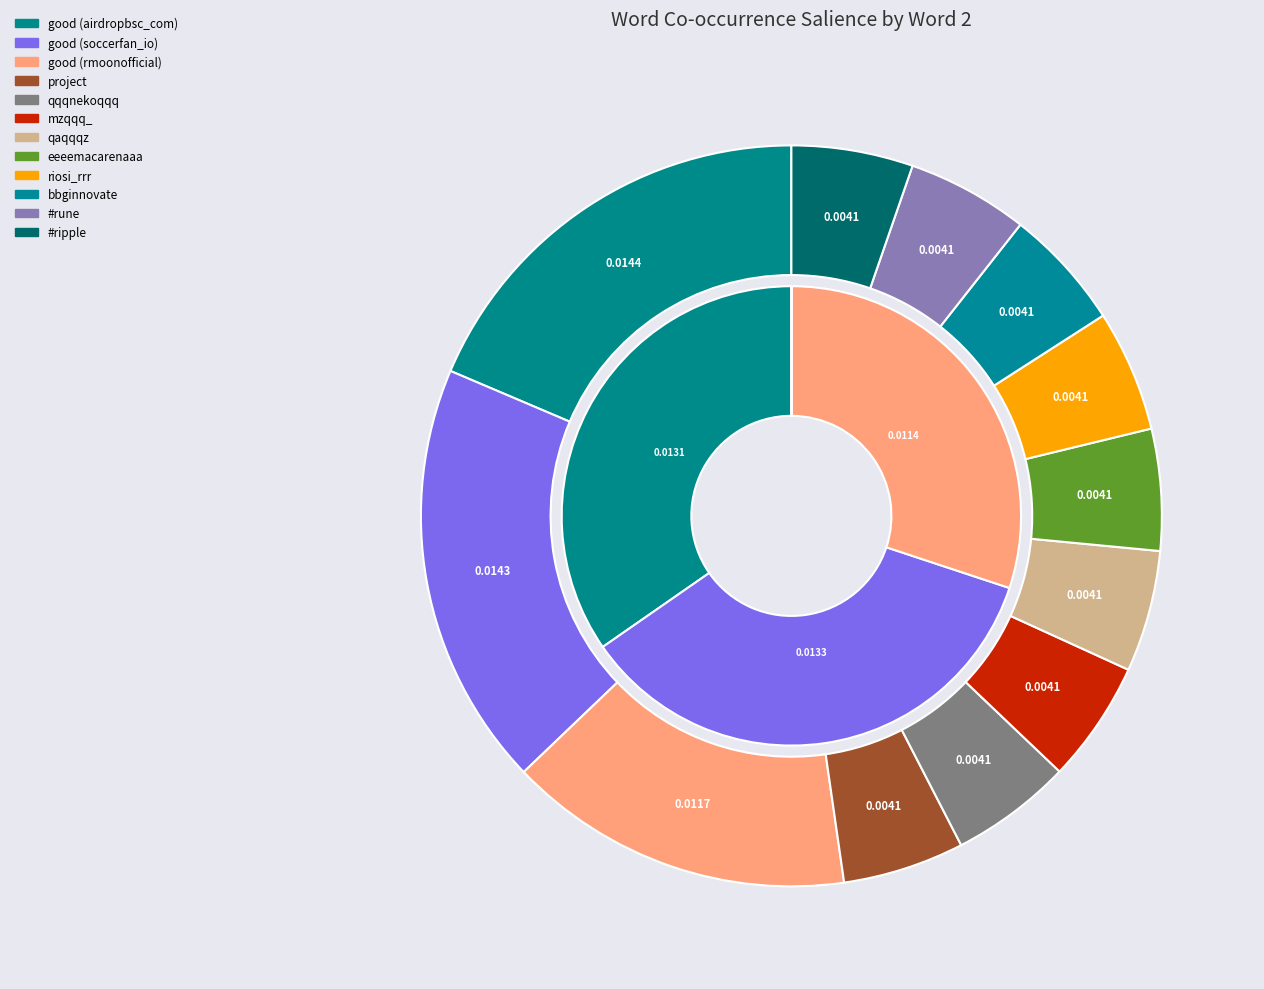

The eeeemacarenaaa slice represents 18% of the pie. True or false?

False